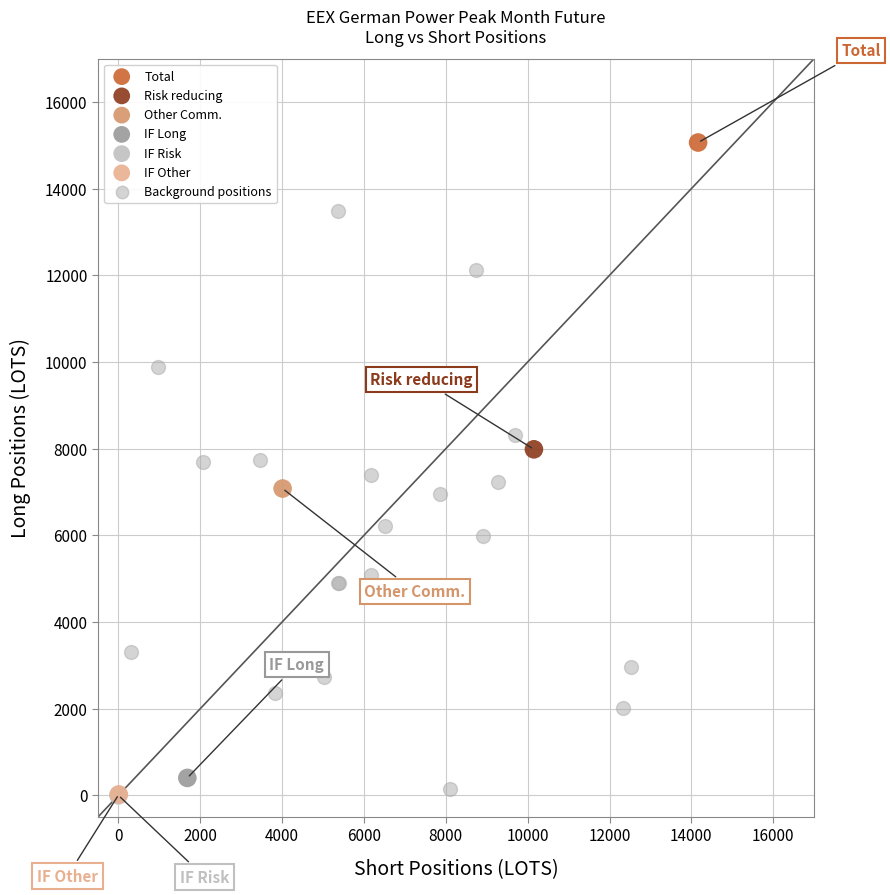

What are all the series names shown in the legend?

Total, Risk reducing, Other Comm., IF Long, IF Risk, IF Other, Background positions